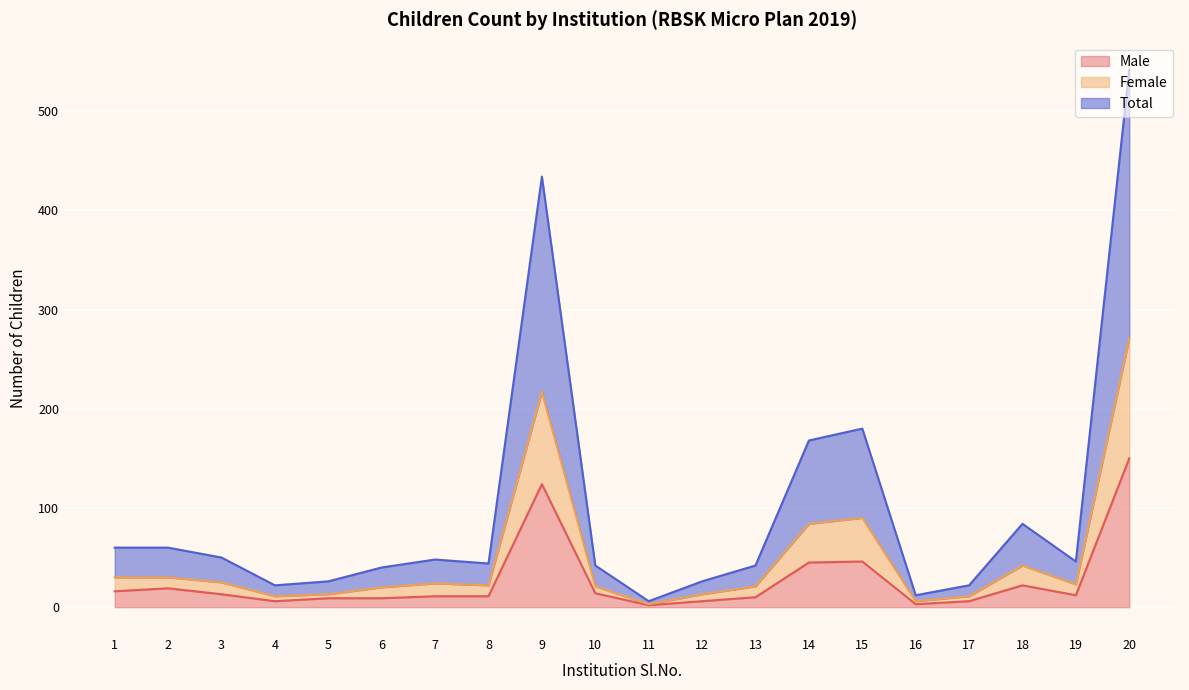

How many interior local peaks does the Total series have?

4